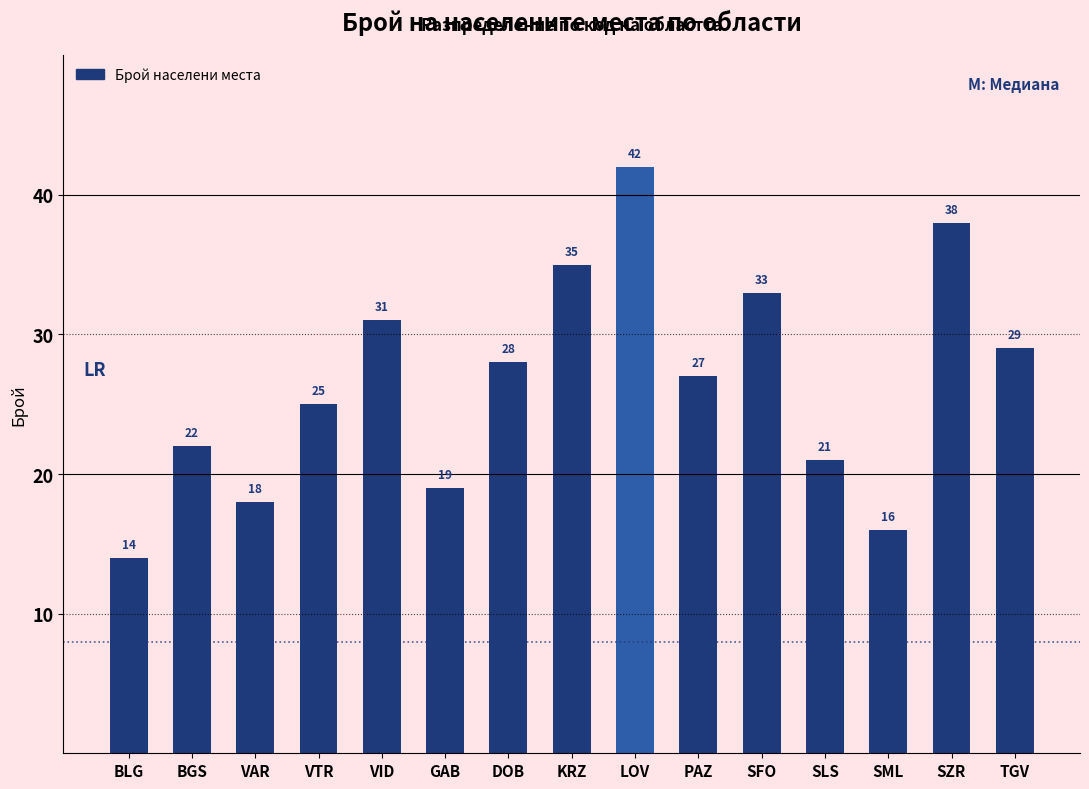

Which label corresponds to the largest value in the chart?

LOV